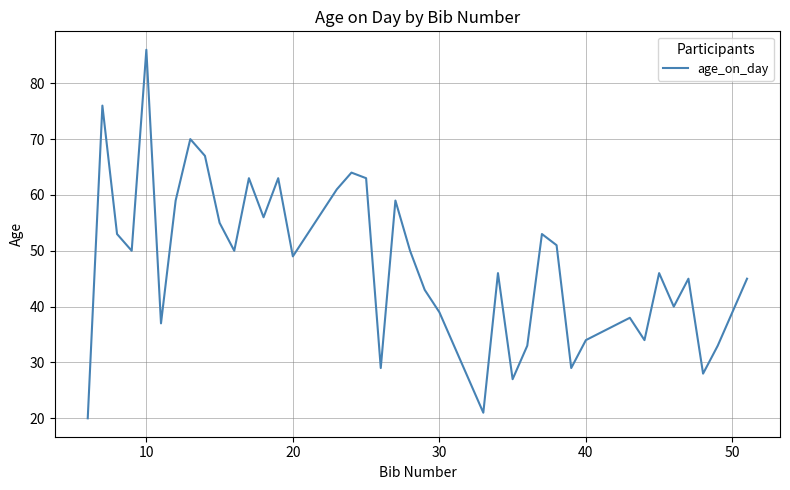

What is the difference between the maximum and minimum values?

66